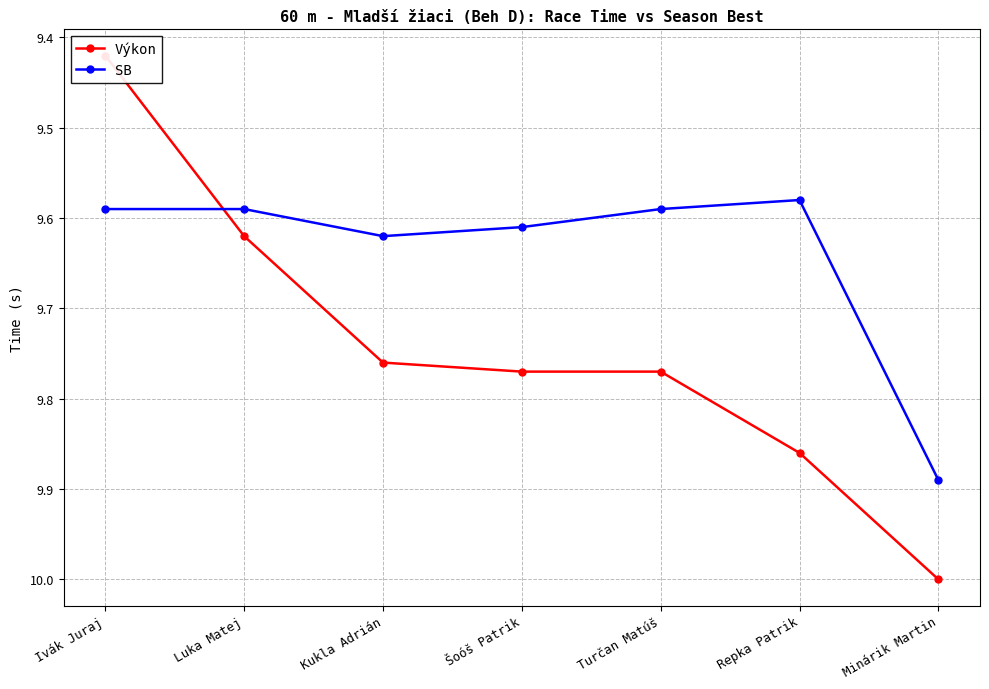

What is the average value of the SB series?

9.6